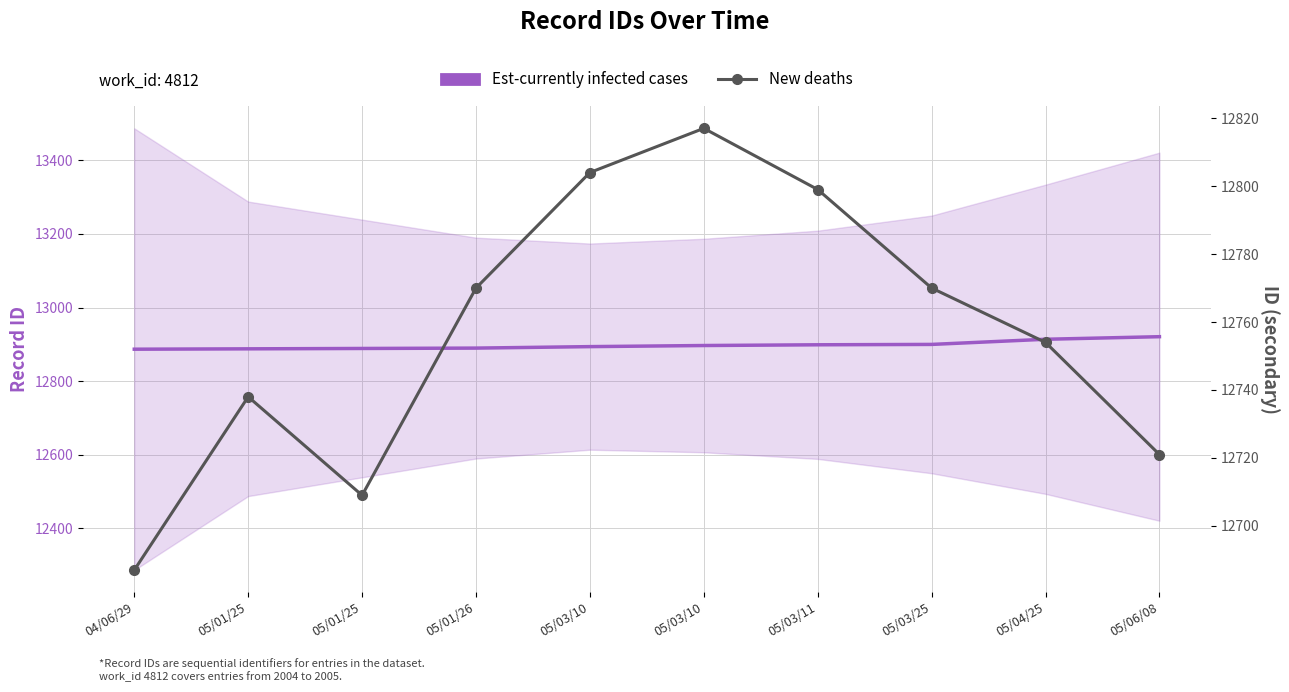

Reading right to left, list all the values displayed in this chart.

Est-currently infected cases: 12921	12914	12900	12899	12897	12894	12890	12889	12888	12887
New deaths: 12721	12754	12770	12799	12817	12804	12770	12709	12738	12687